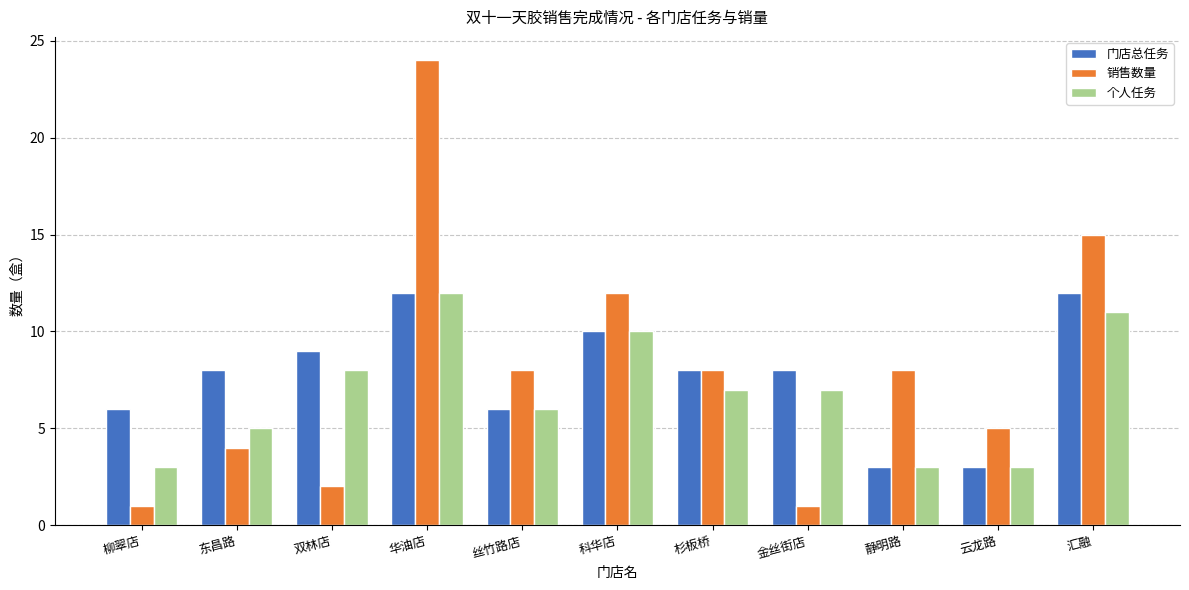

Which series has the widest spread of values?

销售数量